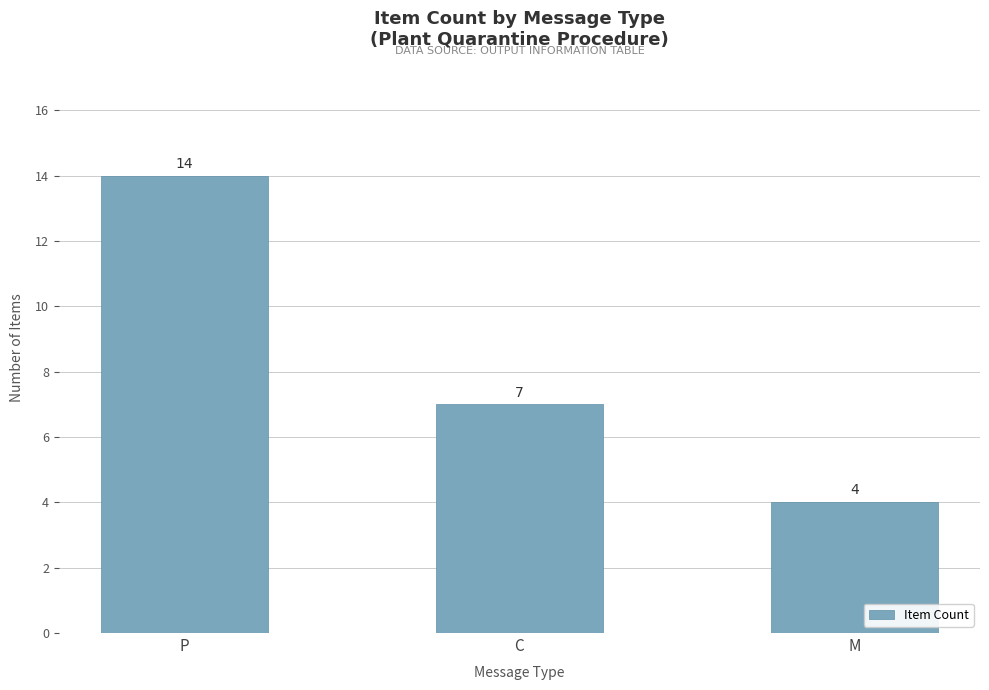

What is the difference between the maximum and second lowest values?

7